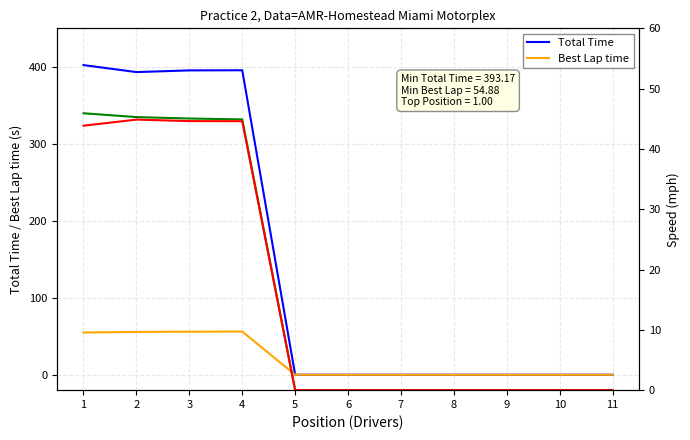

How many series are shown in this chart?

4